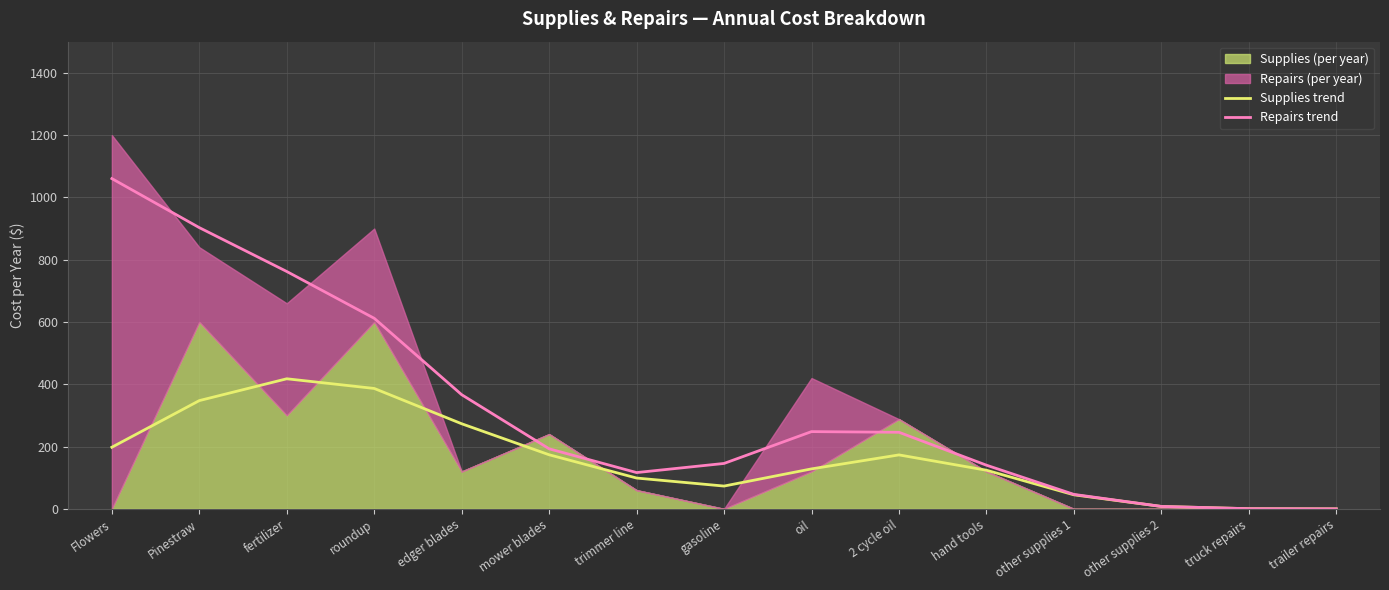

Which series has the largest total across all categories?

Repairs trend